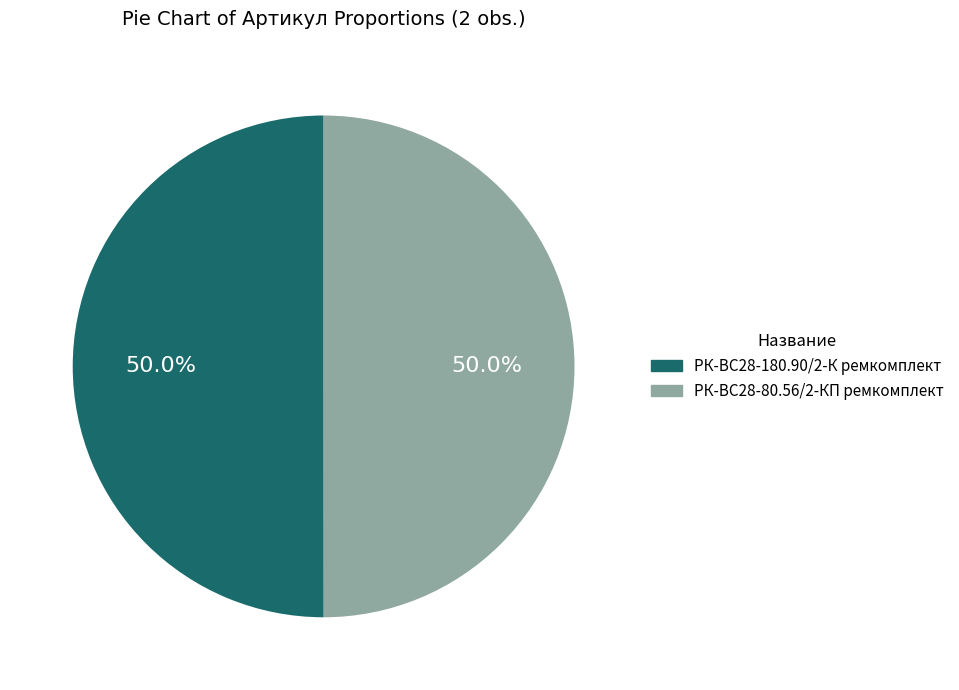

What is the total percentage of РК-ВС28-180.90/2-К ремкомплект and РК-ВС28-80.56/2-КП ремкомплект?

100.0%